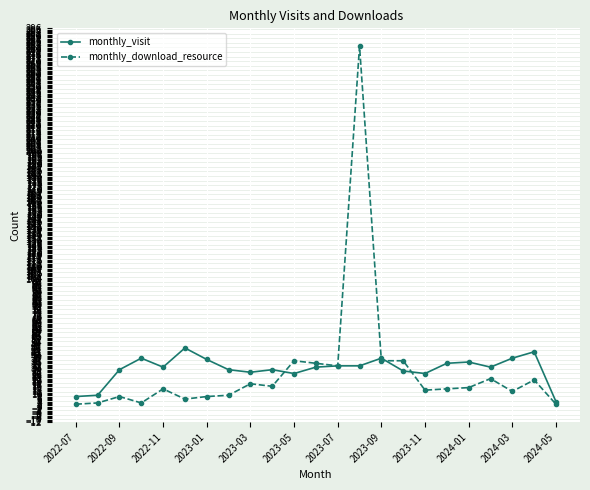

Which series has the largest range (max minus min)?

monthly_download_resource